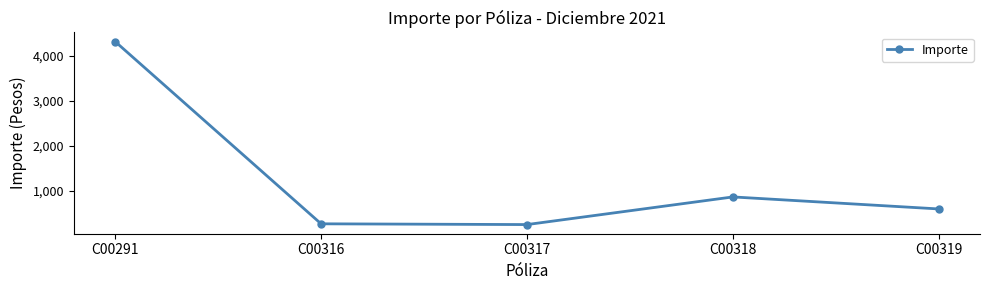

What is the difference between the values at C00316 and C00291?

4047.2